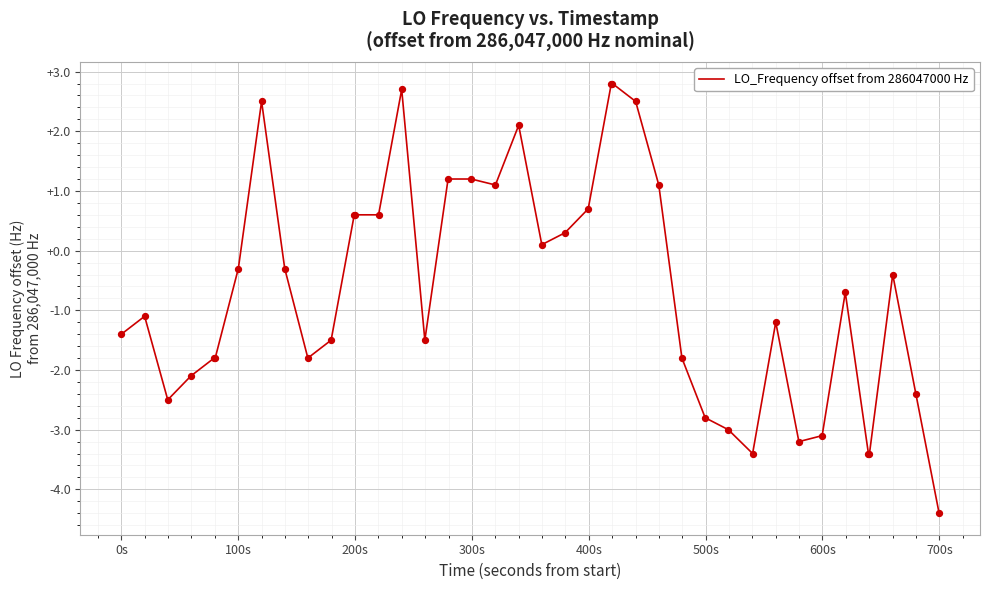

What is the maximum value shown in the chart?

2.8